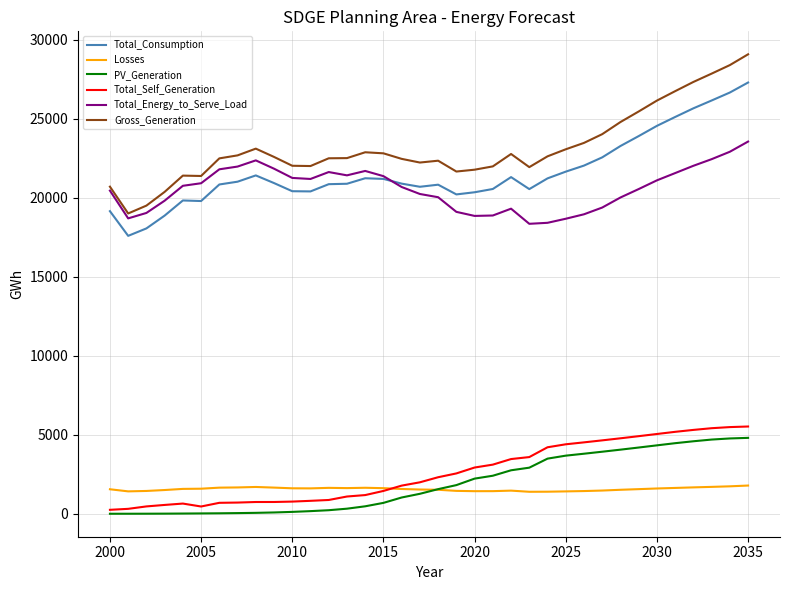

True or false: Losses and Gross_Generation intersect in this chart.

False